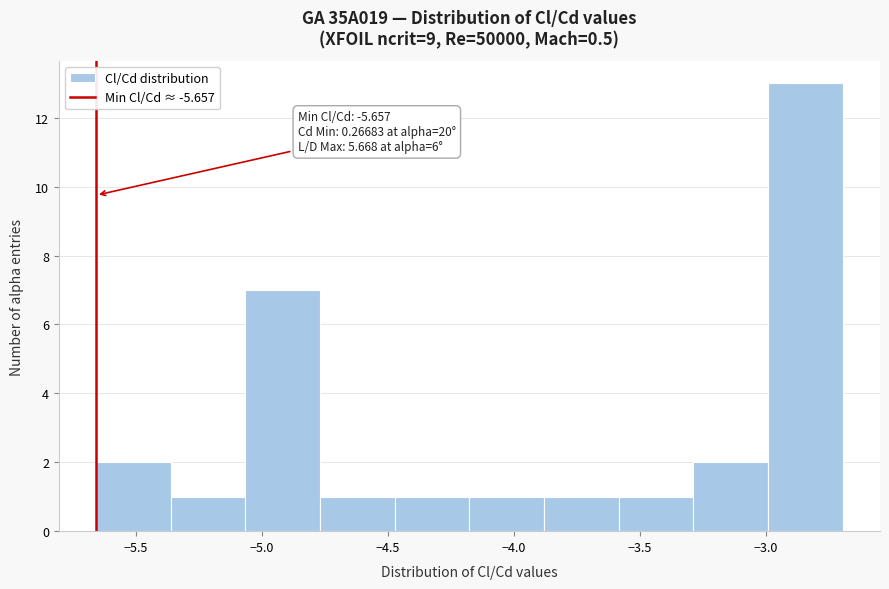

Over which range of the x-axis is the bar tallest?

-3.00 to -2.70